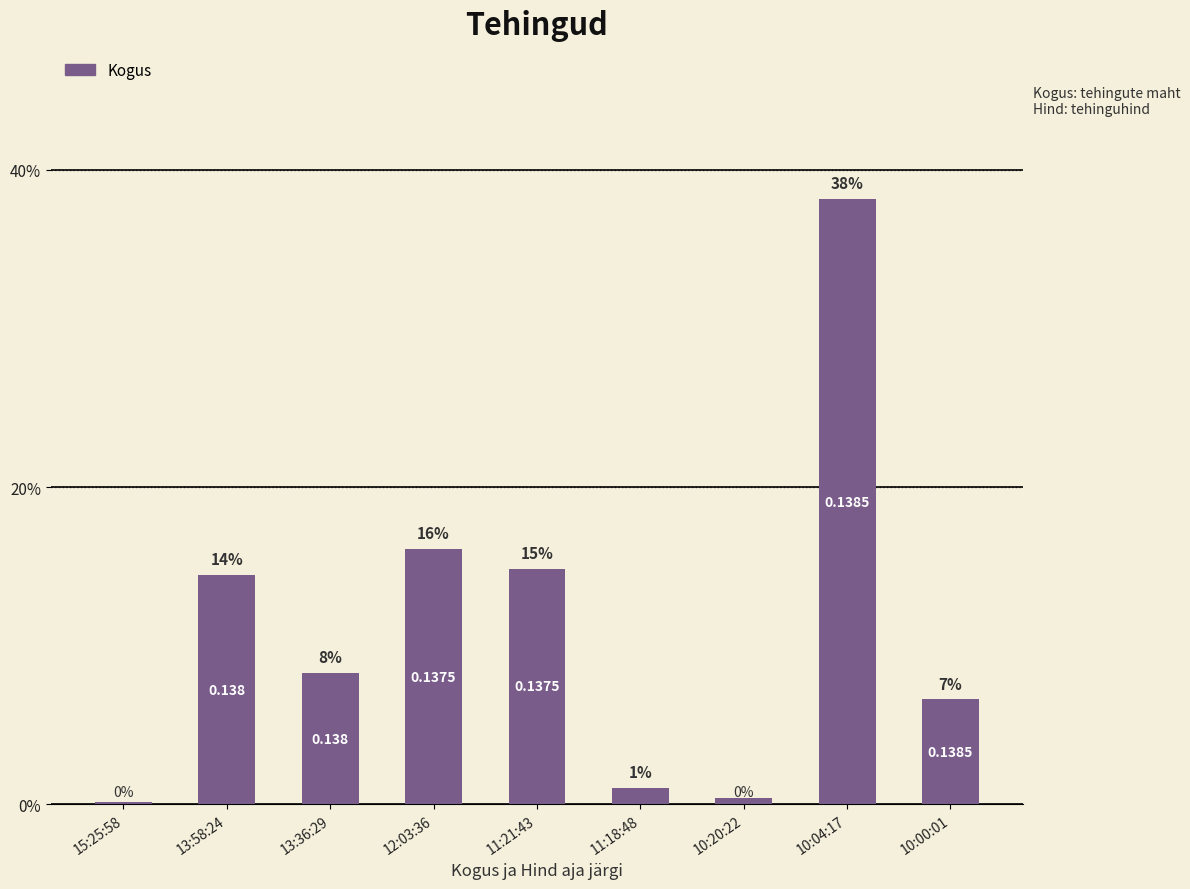

What is the ratio of the value at 13:58:24 to the value at 11:21:43?

1.0